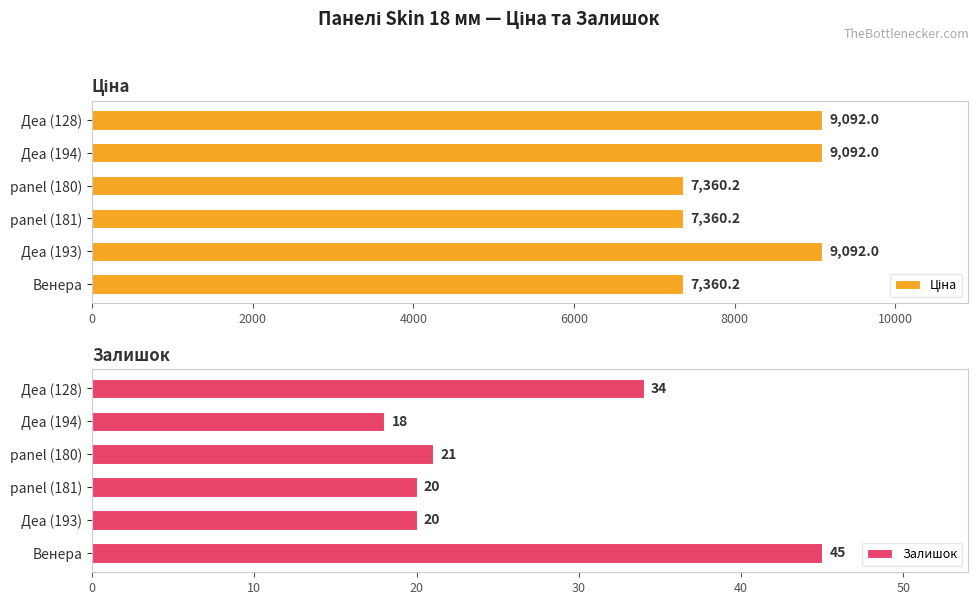

True or false: Залишок has a value of 12 at Деа (194).

False